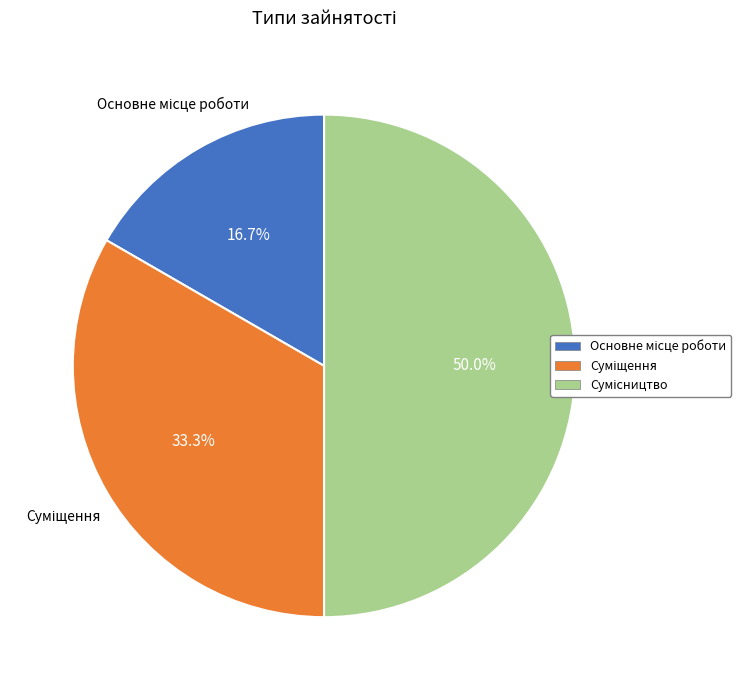

True or false: Суміщення accounts for 42% of the total.

False